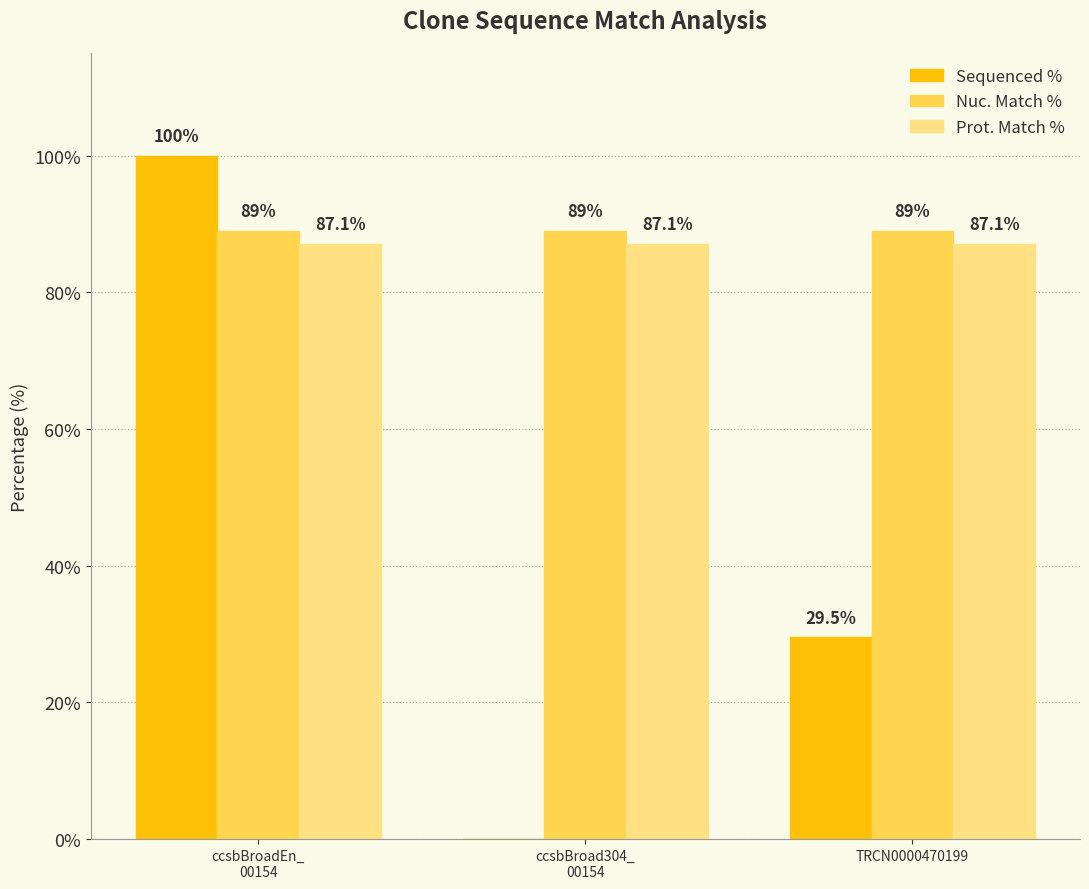

At which label does Sequenced % first exceed 29?

ccsbBroadEn_
00154